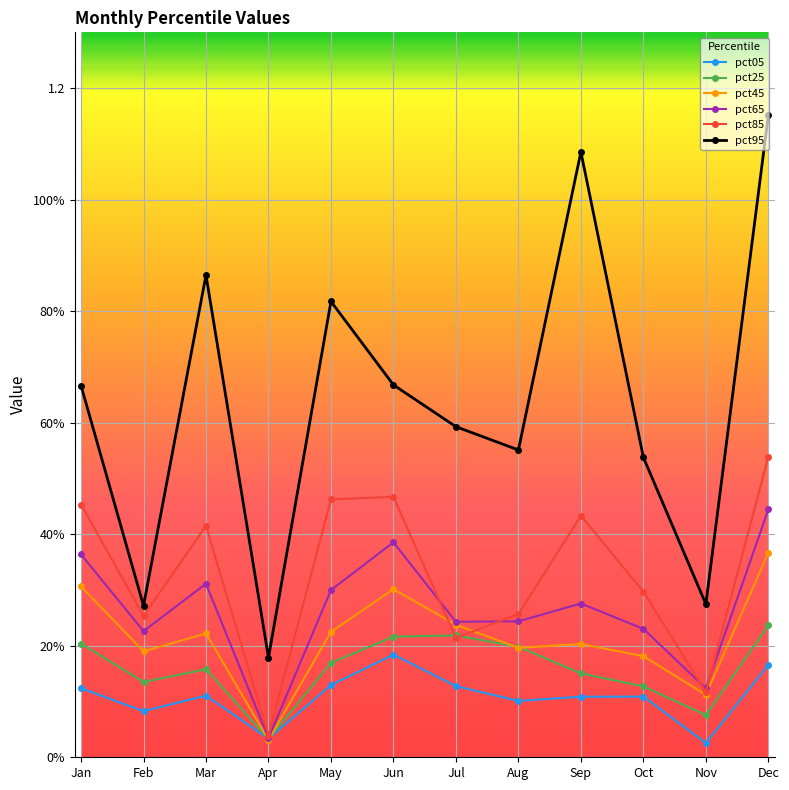

Between Nov and Dec, which is larger?

Dec